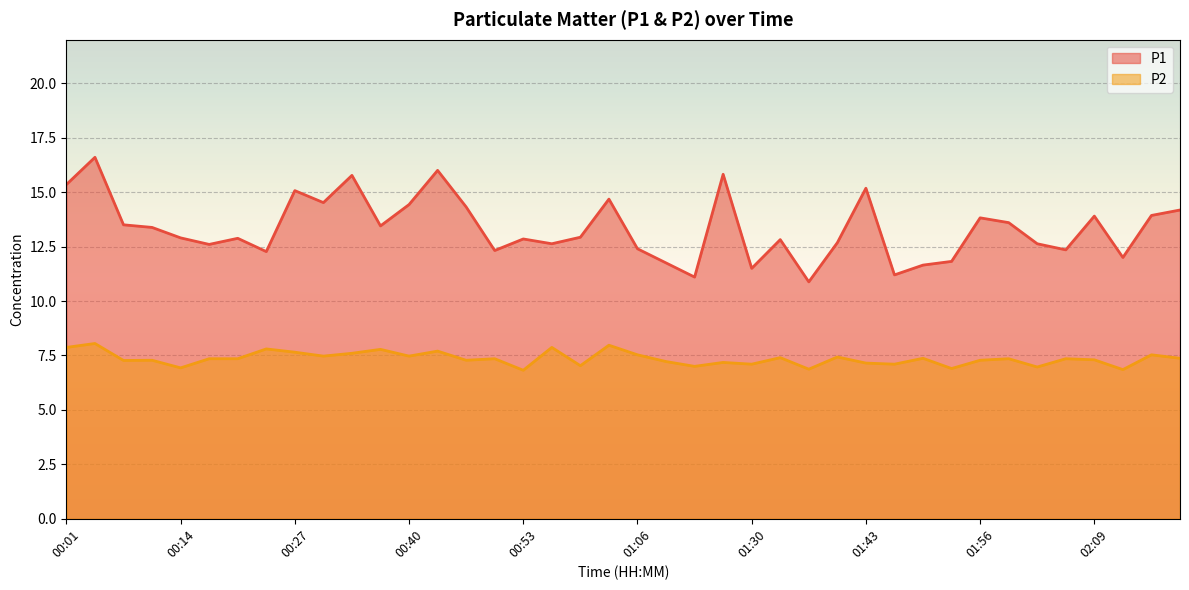

Which series has the largest range (max minus min)?

P1